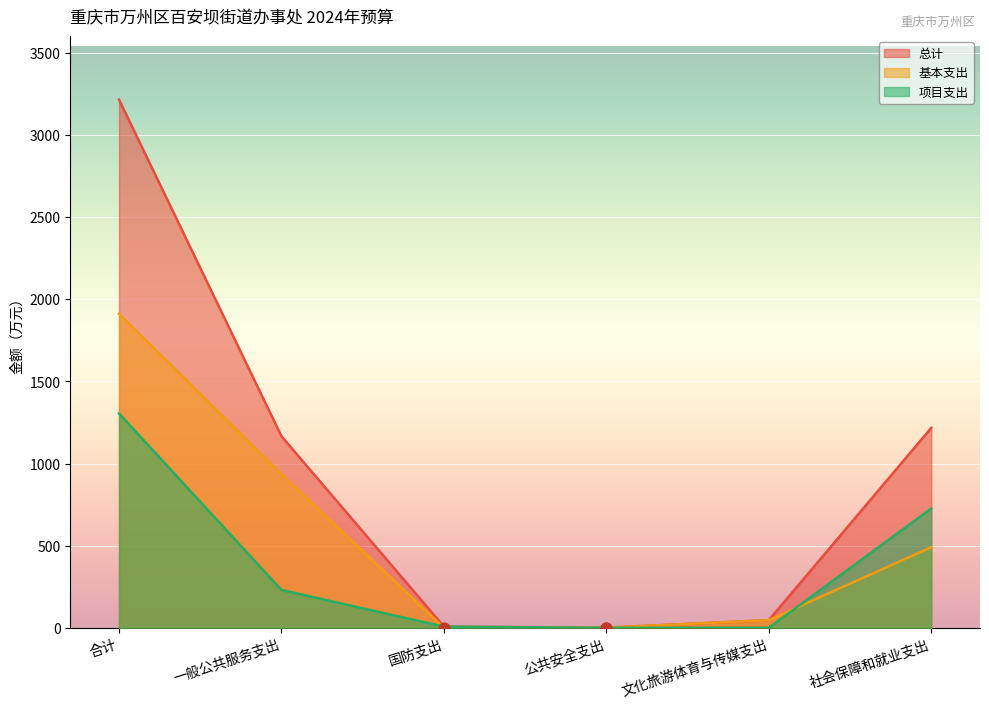

What is the total value across all series at 国防支出?

14.0